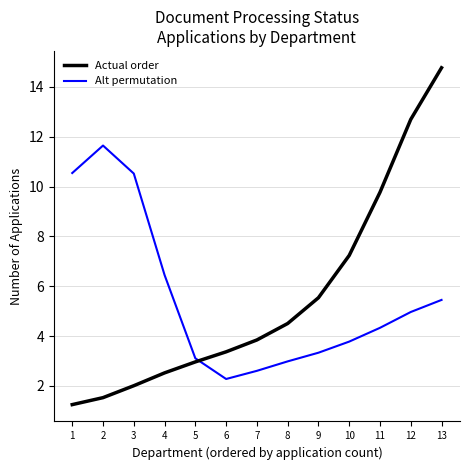

Which category has the lowest value across all series?

1